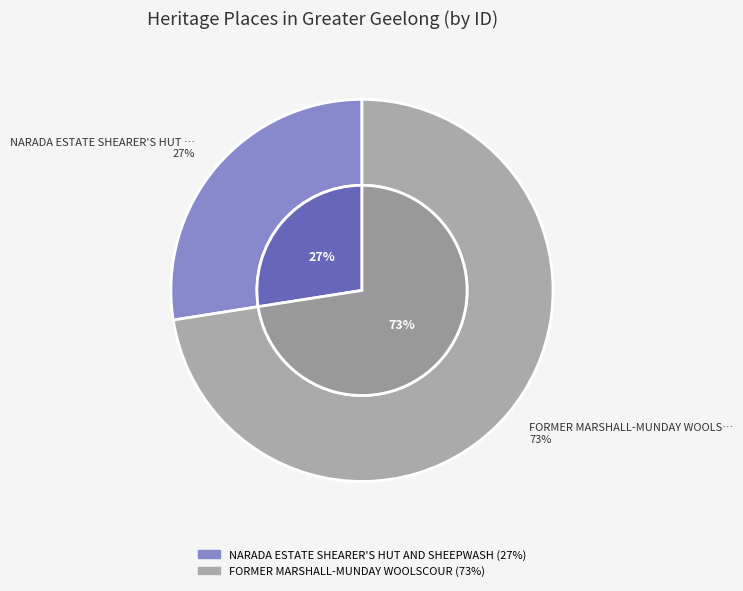

Which slice is the smallest?

NARADA ESTATE SHEARER'S HUT AND SHEEPWASH